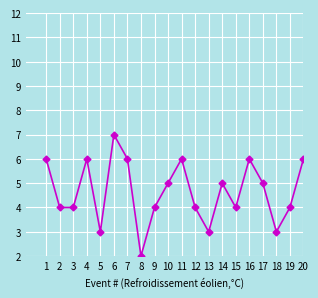

Reading left to right, list all the values displayed in this chart.

1=6	2=4	3=4	4=6	5=3	6=7	7=6	8=2	9=4	10=5	11=6	12=4	13=3	14=5	15=4	16=6	17=5	18=3	19=4	20=6